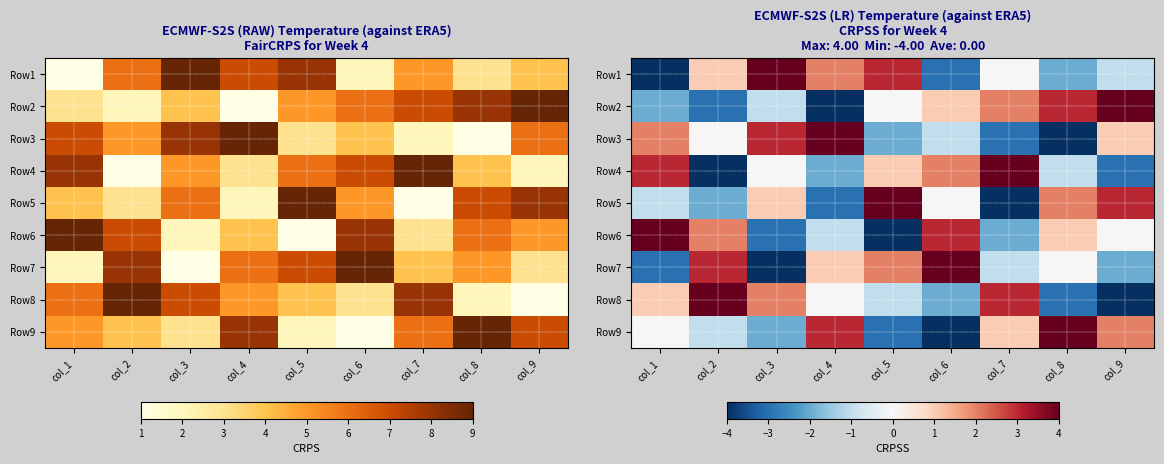

What is the difference between the second highest and minimum values in the Row5 series?

7